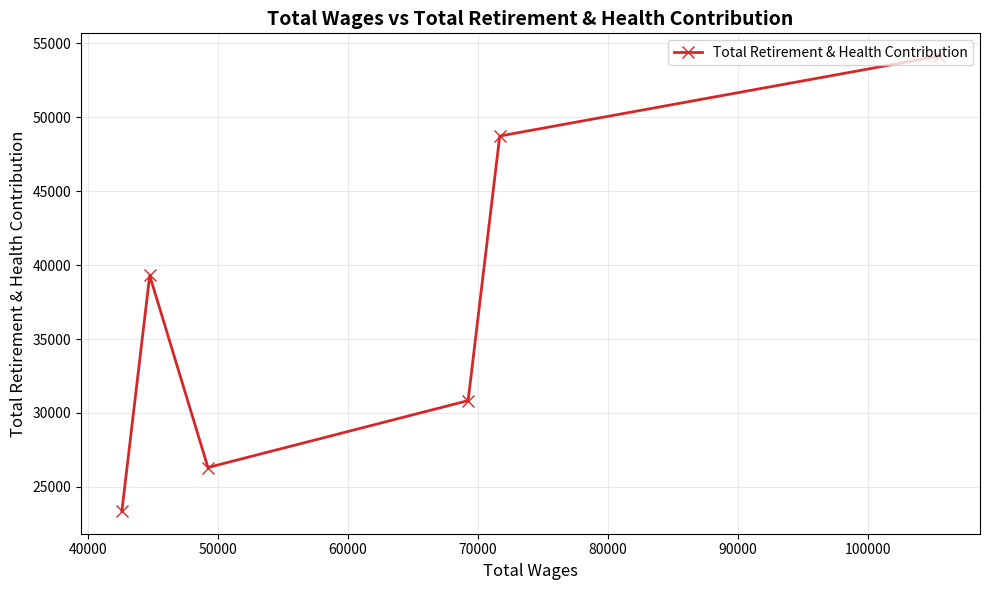

What is the value of the 3rd point from the left?

26310